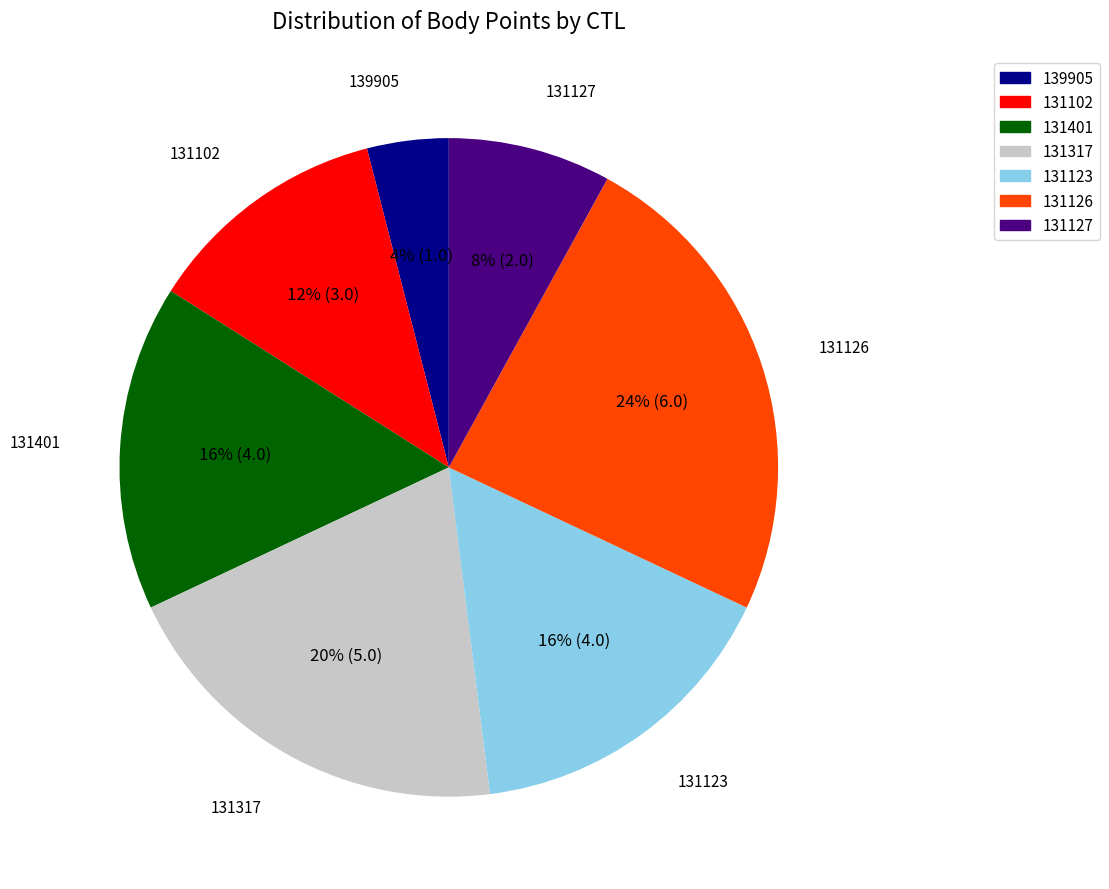

Which has a higher value, 139905 or 131102?

131102